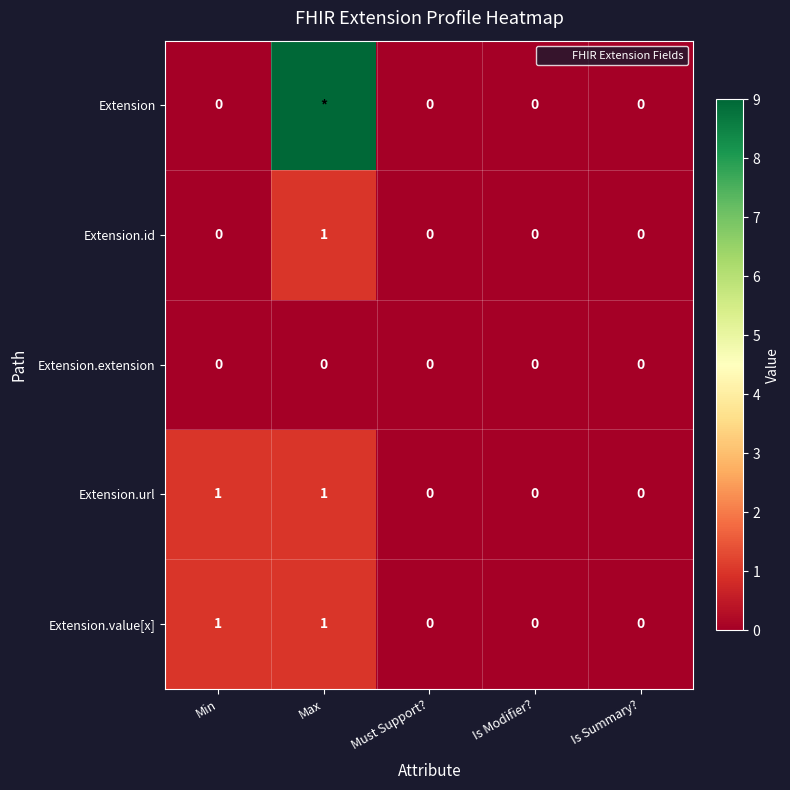

What is the spread (max minus min) of values at Min?

1